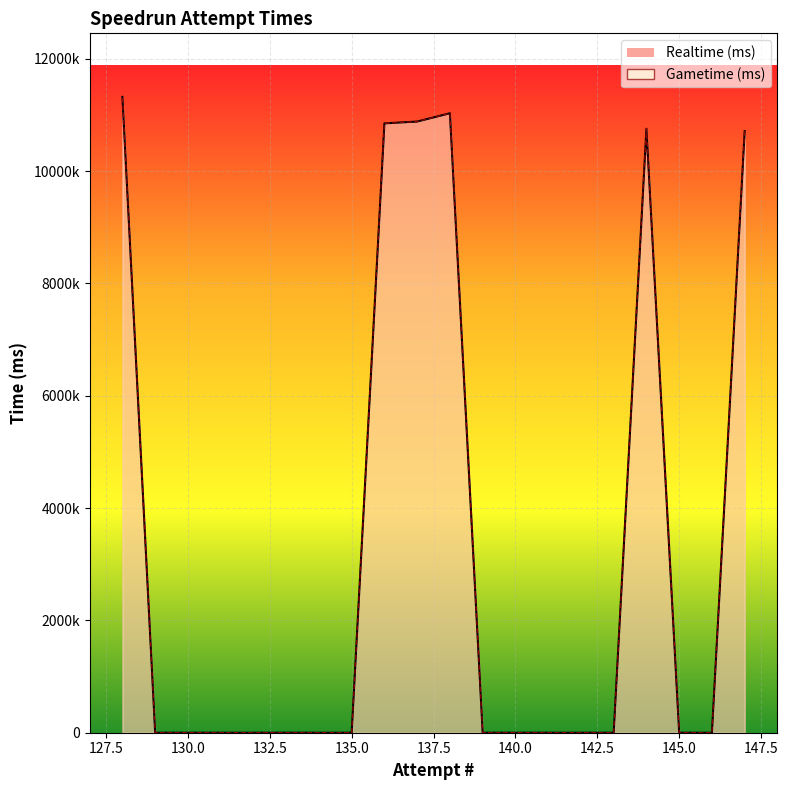

The Realtime (ms) series shows 0 at 146. True or false?

True